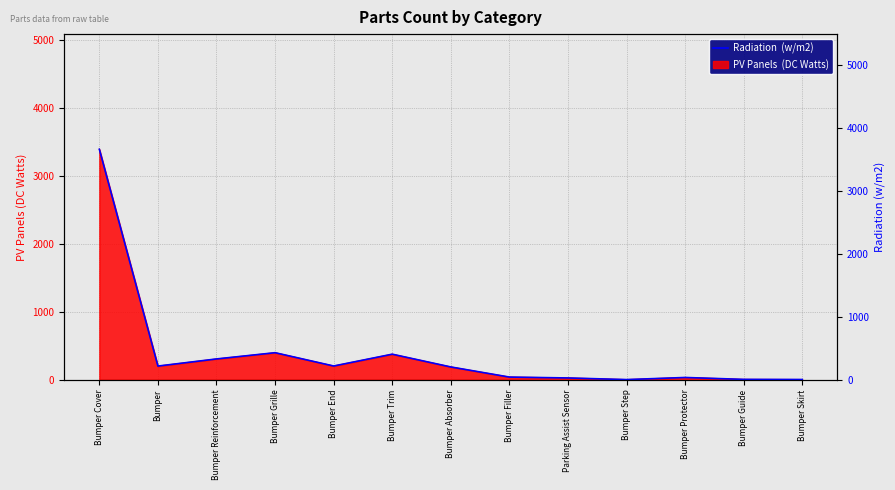

Rank the categories by value from lowest to highest.

Bumper Step, Bumper Skirt, Bumper Guide, Parking Assist Sensor, Bumper Protector, Bumper Filler, Bumper Absorber, Bumper, Bumper End, Bumper Reinforcement, Bumper Trim, Bumper Grille, Bumper Cover